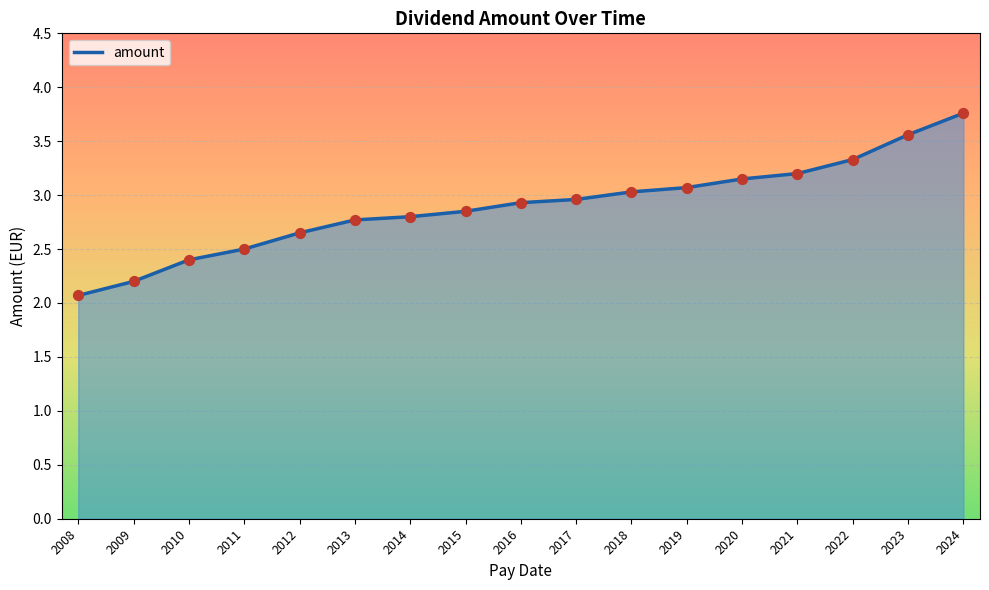

Which has a higher value, 2008 or 2013?

2013